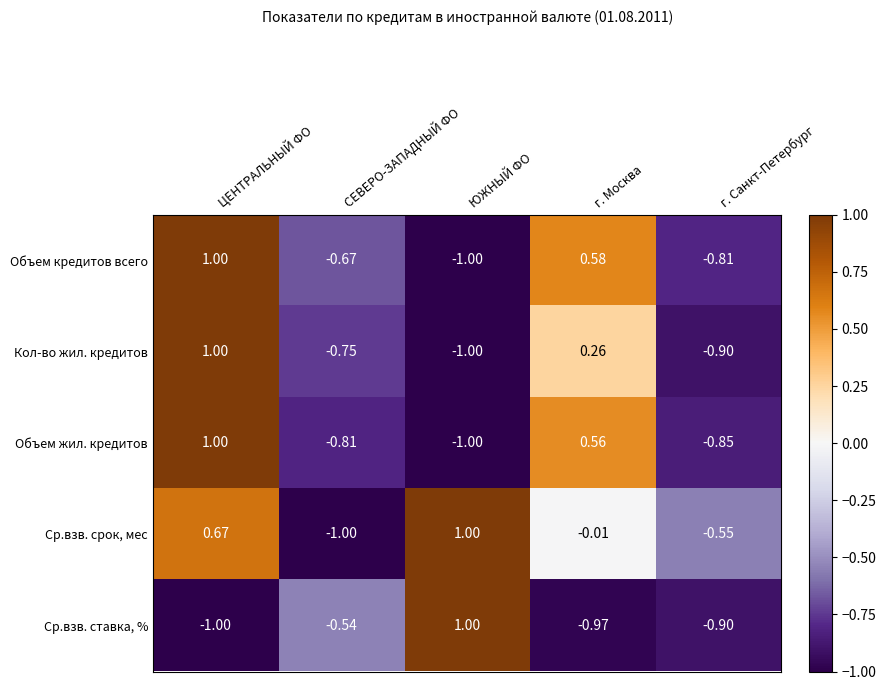

Between СЕВЕРО-ЗАПАДНЫЙ ФО and ЮЖНЫЙ ФО, which series saw the biggest shift?

Ср.взв. срок, мес